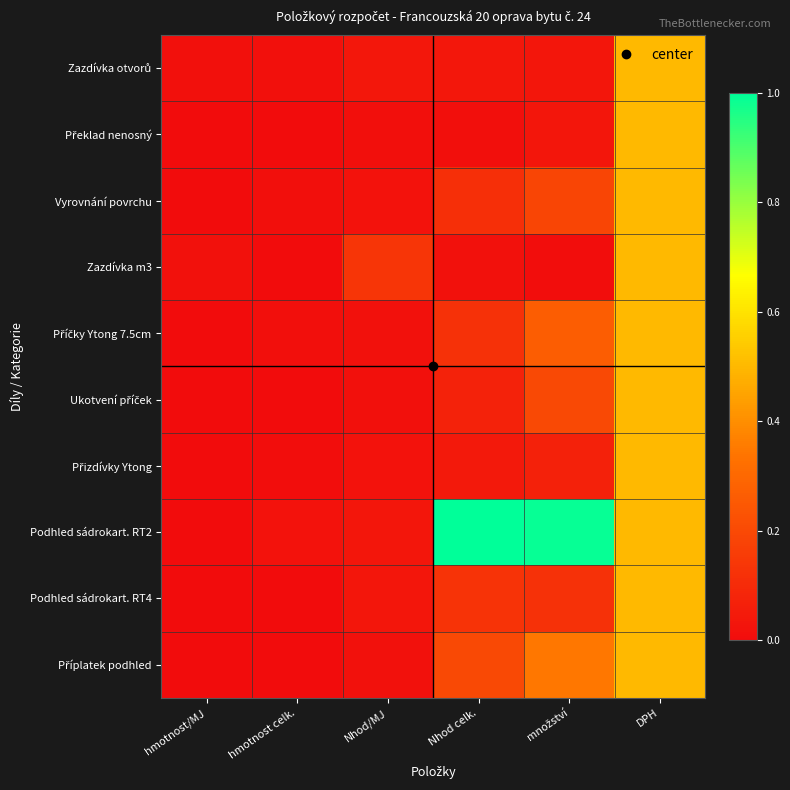

Rank the series by their maximum value, from highest to lowest.

Podhled sádrokart. RT2, Zazdívka otvorů, Překlad nenosný, Vyrovnání povrchu, Zazdívka m3, Příčky Ytong 7.5cm, Ukotvení příček, Přizdívky Ytong, Podhled sádrokart. RT4, Příplatek podhled